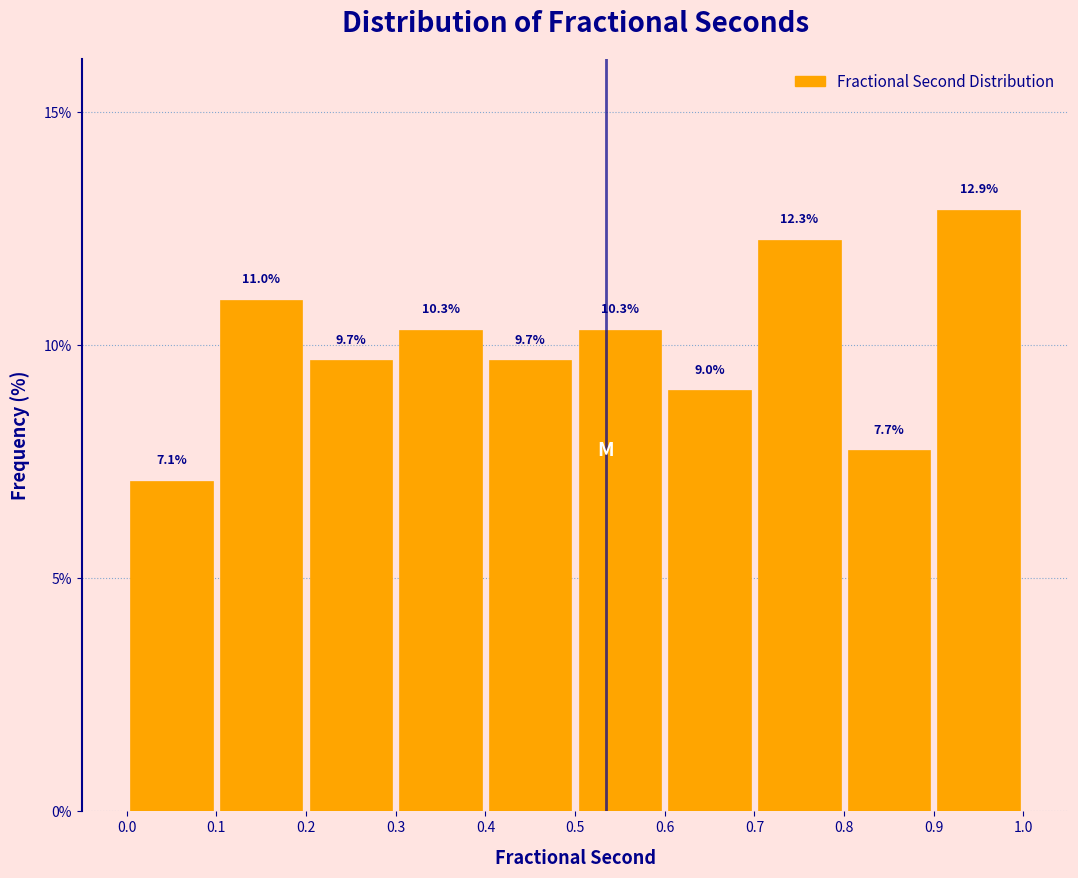

Reading left to right, transcribe this chart: for each bar, give the range it covers on the x-axis and its height.

0.0 to 0.1: 7.1
0.1 to 0.2: 11.0
0.2 to 0.3: 9.7
0.3 to 0.4: 10.3
0.4 to 0.5: 9.7
0.5 to 0.6: 10.3
0.6 to 0.7: 9.0
0.7 to 0.8: 12.3
0.8 to 0.9: 7.7
0.9 to 1.0: 12.9